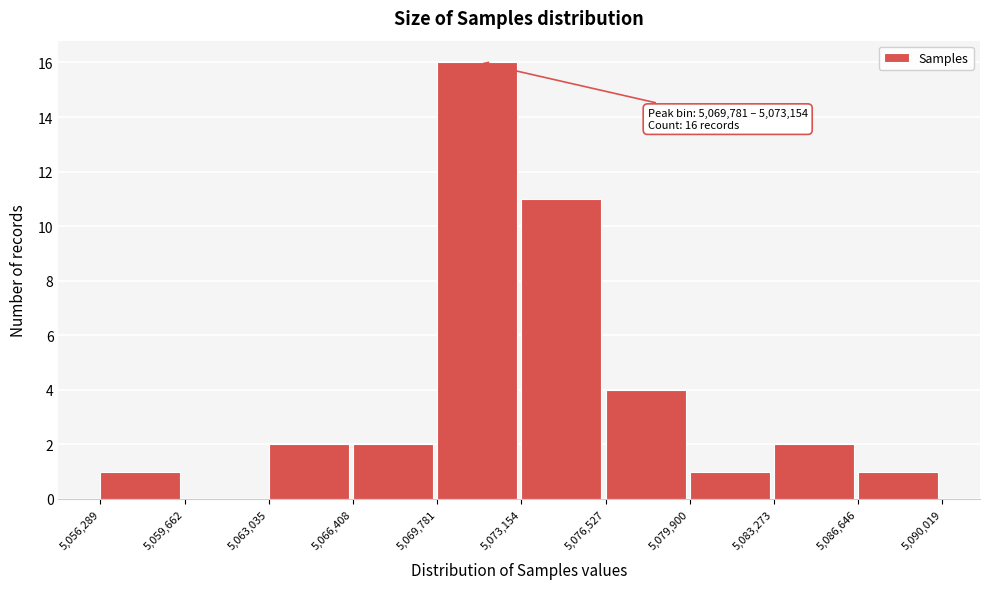

Over which range of the x-axis is the bar tallest?

5,069,781 to 5,073,154